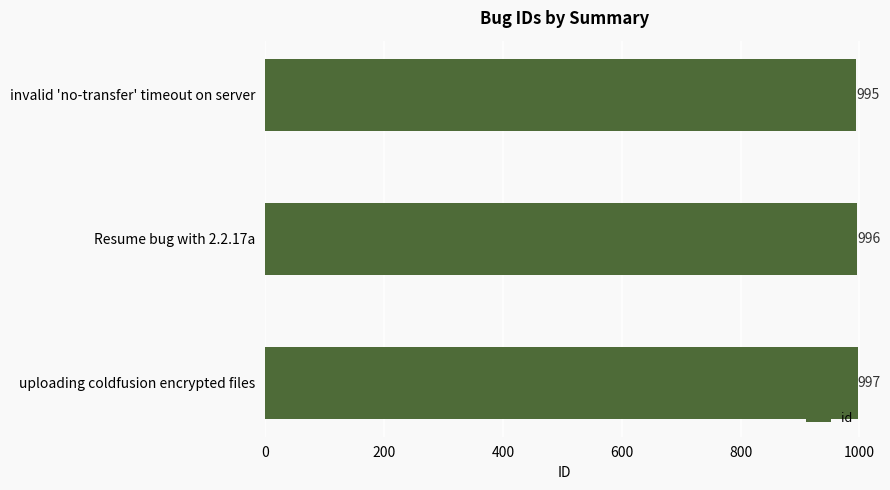

Which label corresponds to the largest value in the chart?

uploading coldfusion encrypted files